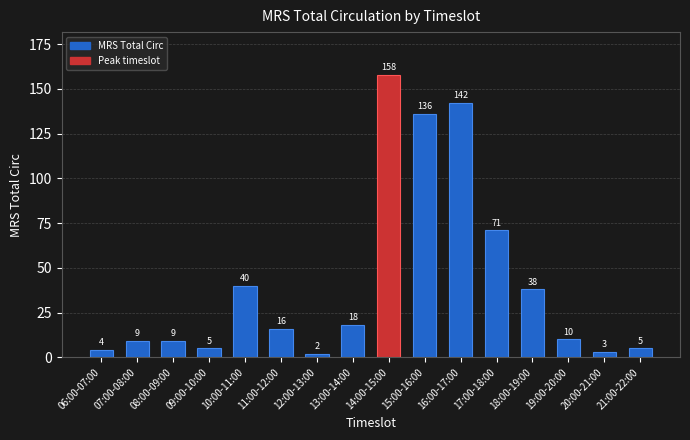

Is it true that the value at 21:00-22:00 is 5?

True